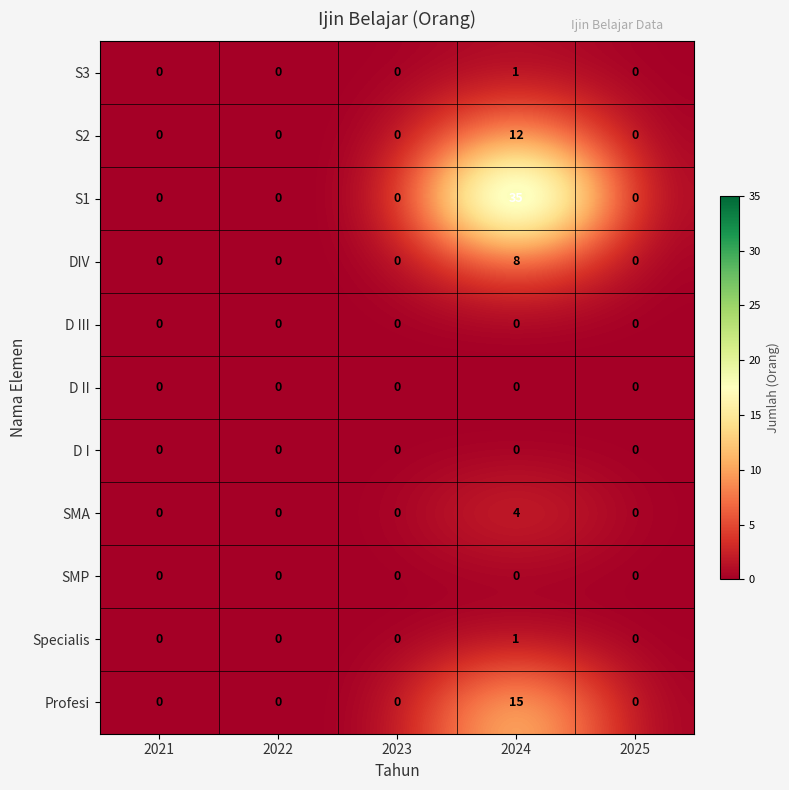

At which category is the sum across all series the highest?

2024